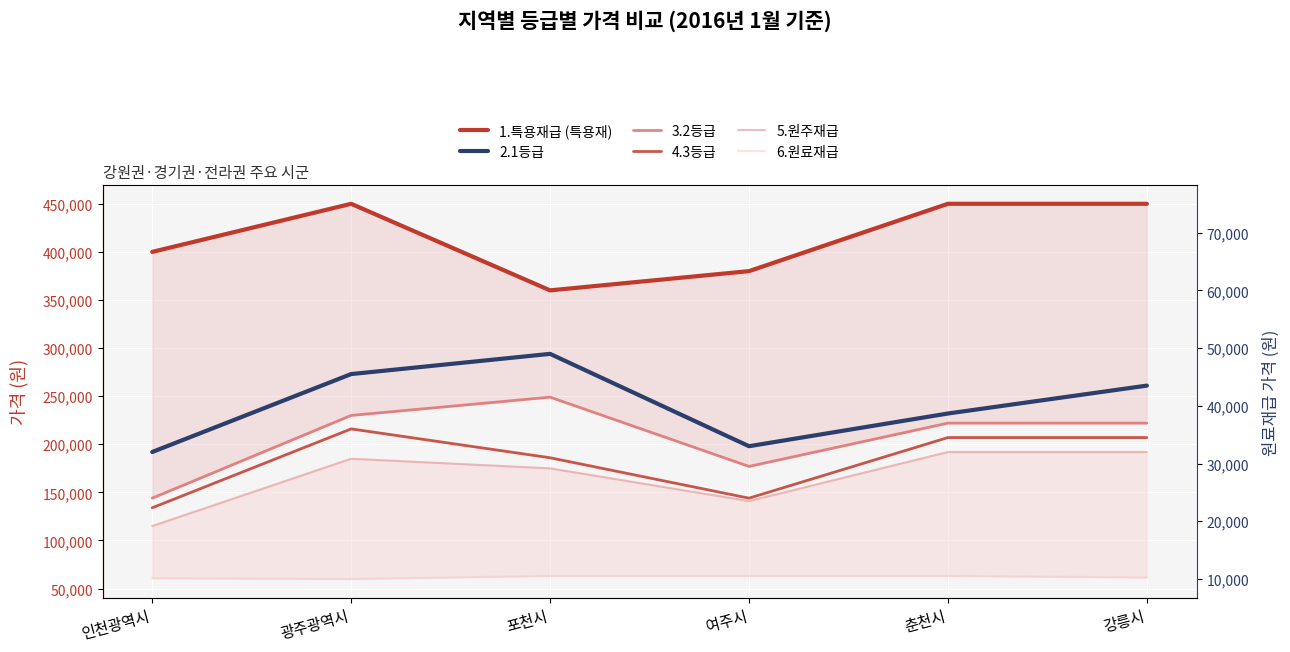

How many interior local peaks does the 5.원주재급 series have?

1